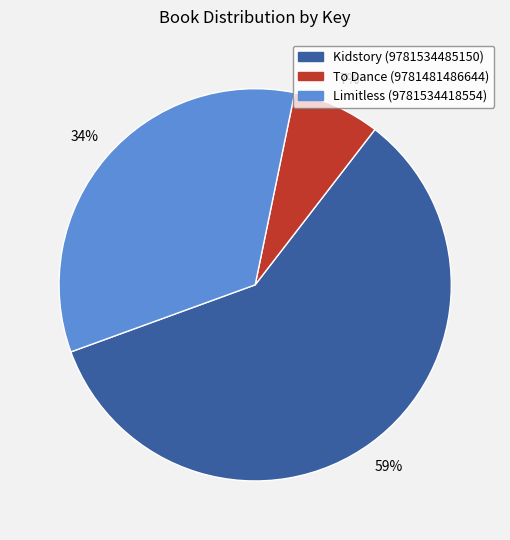

The To Dance (9781481486644) slice represents 13% of the pie. True or false?

False